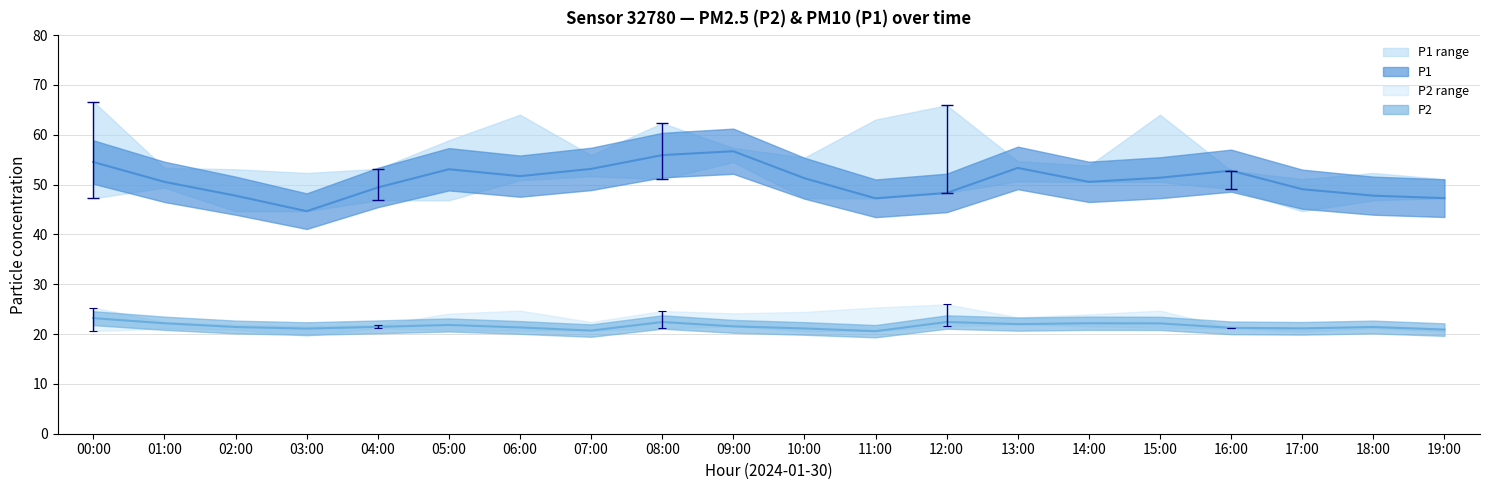

Reading left to right, transcribe all the data shown in this chart.

P1: 00:00=54.5	01:00=50.5	02:00=47.8	03:00=44.7	04:00=49.4	05:00=53.1	06:00=51.7	07:00=53.1	08:00=55.9	09:00=56.7	10:00=51.3	11:00=47.2	12:00=48.3	13:00=53.4	14:00=50.5	15:00=51.4	16:00=52.8	17:00=49.1	18:00=47.8	19:00=47.3
P2: 00:00=23.2	01:00=22.2	02:00=21.4	03:00=21.1	04:00=21.4	05:00=21.8	06:00=21.3	07:00=20.7	08:00=22.4	09:00=21.6	10:00=21.1	11:00=20.6	12:00=22.4	13:00=22.0	14:00=22.2	15:00=22.1	16:00=21.2	17:00=21.1	18:00=21.4	19:00=20.9